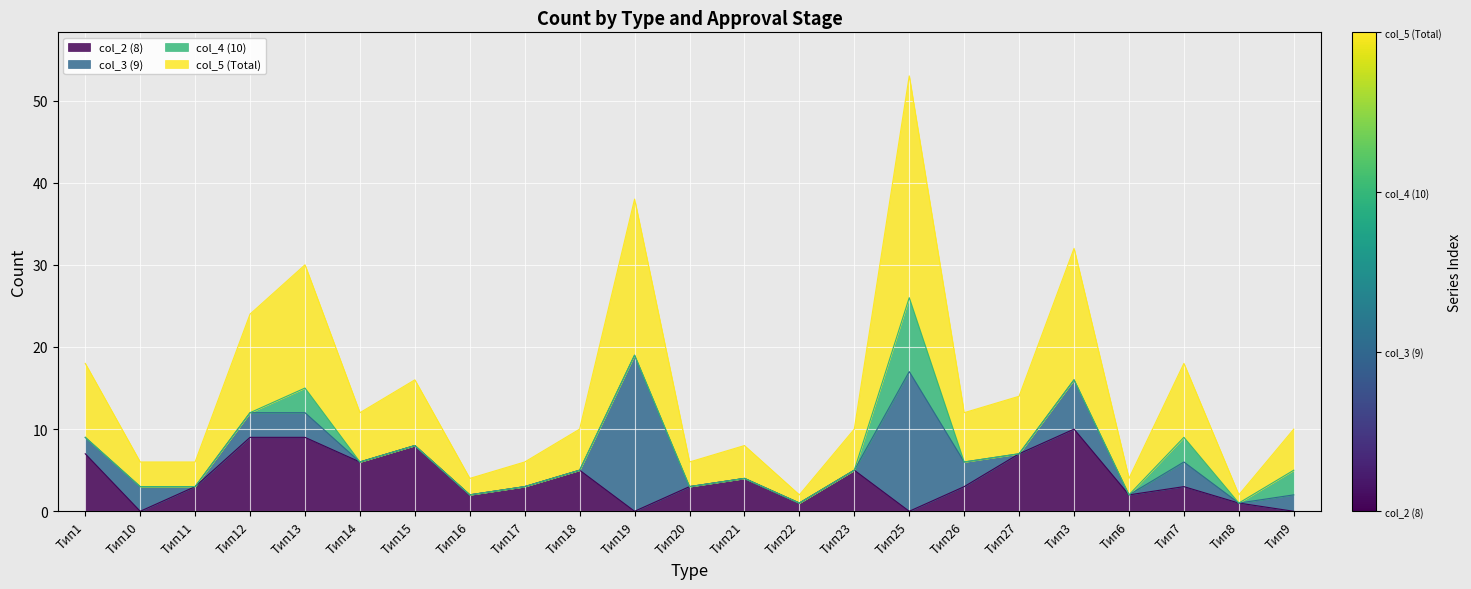

At which category is the sum across all series the highest?

Тип25